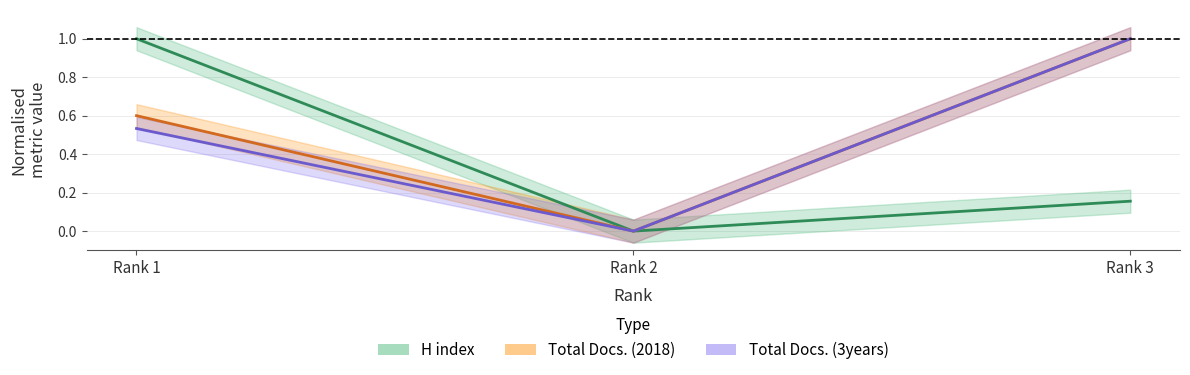

What are all the series names shown in the legend?

H index, Total Docs. (2018), Total Docs. (3years)